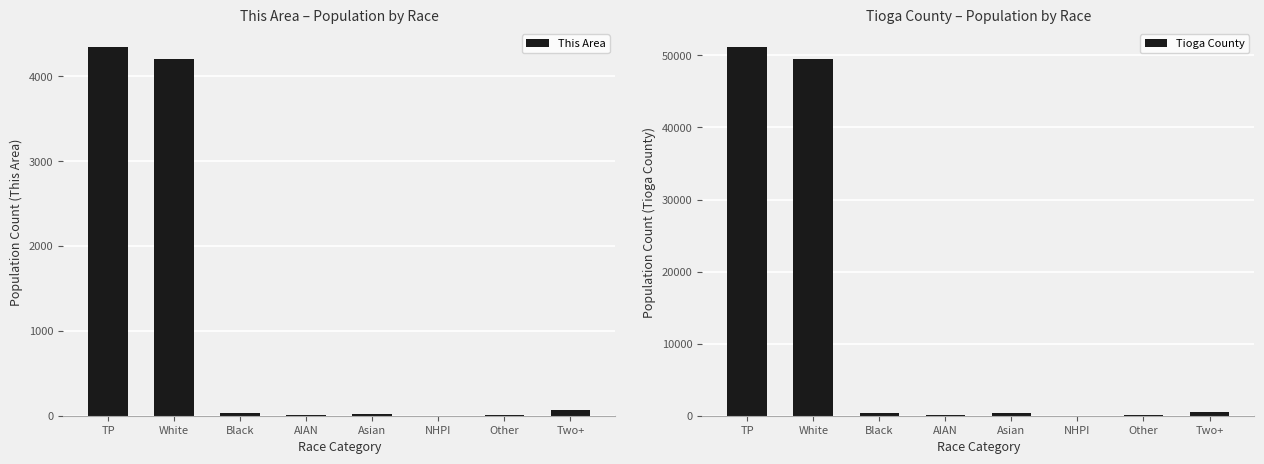

Is the value of This Area at Asian greater than the value of Tioga County at Asian?

No